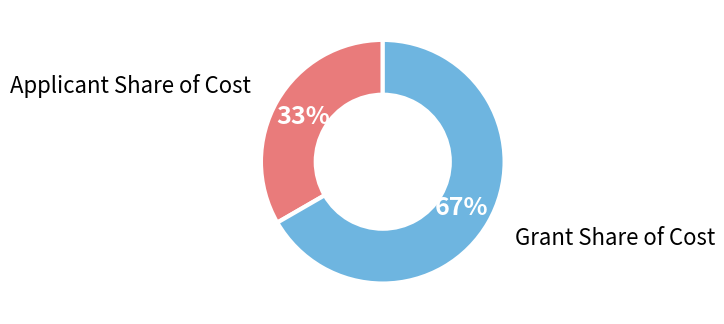

Between Grant Share of Cost and Applicant Share of Cost, which is larger?

Grant Share of Cost